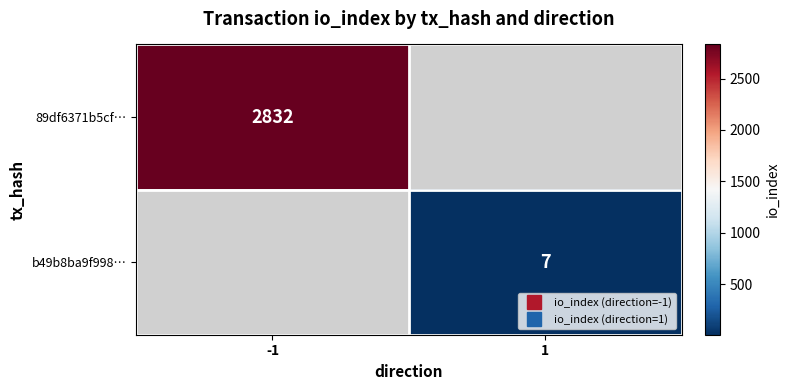

How many positive values does the 89df6371b5cf… series have?

1